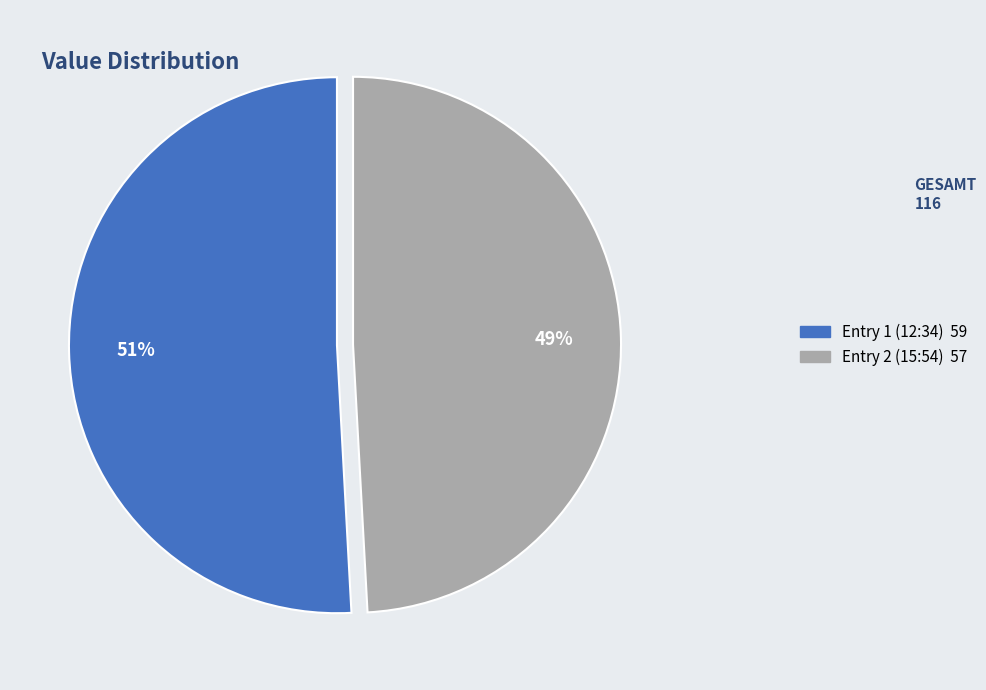

To the nearest percent, what is the difference between the largest and smallest slice percentages?

2%